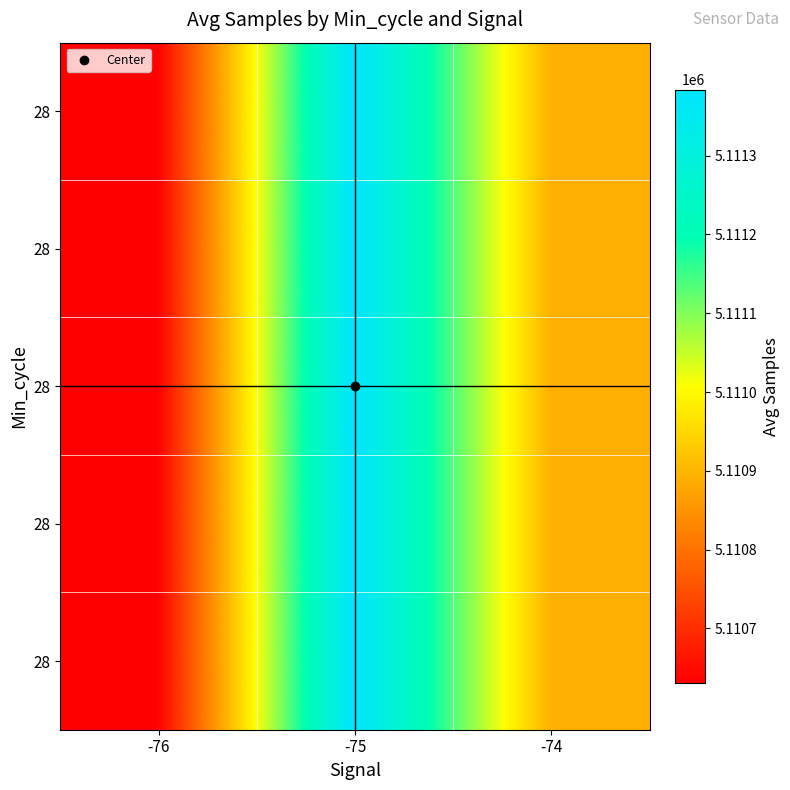

At which category does the chart reach its peak across all series?

-75